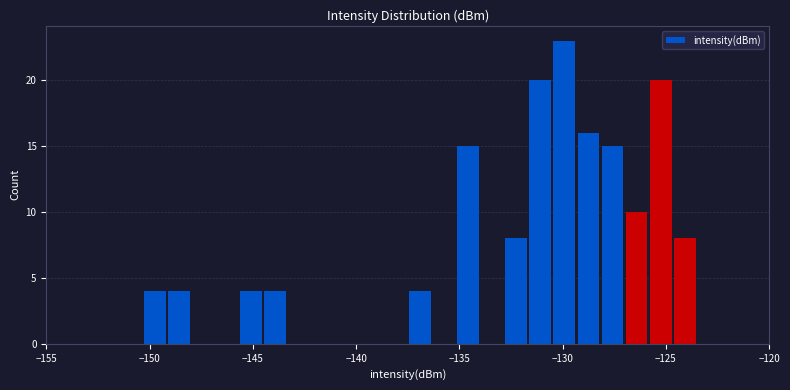

Read against the x-axis, roughly where is the centre of the tallest bar?

-130.0